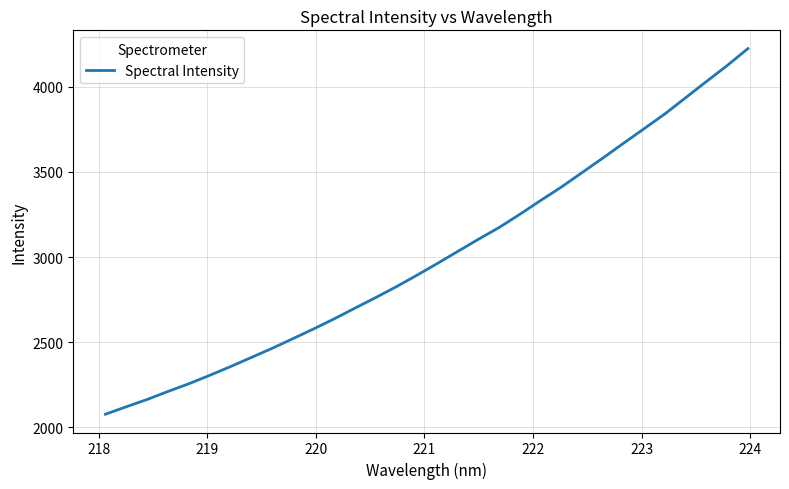

What is the greatest value displayed?

4223.7